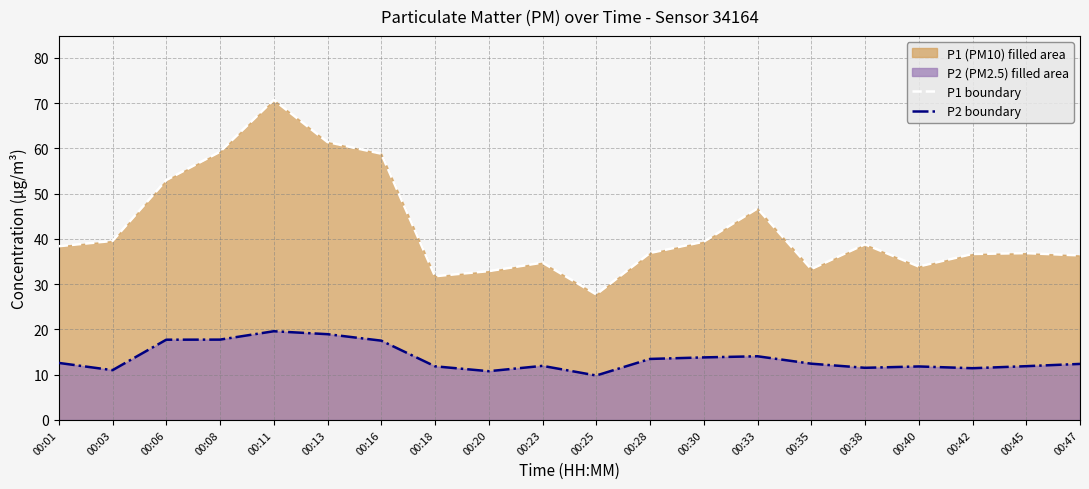

How many series are shown in this chart?

2